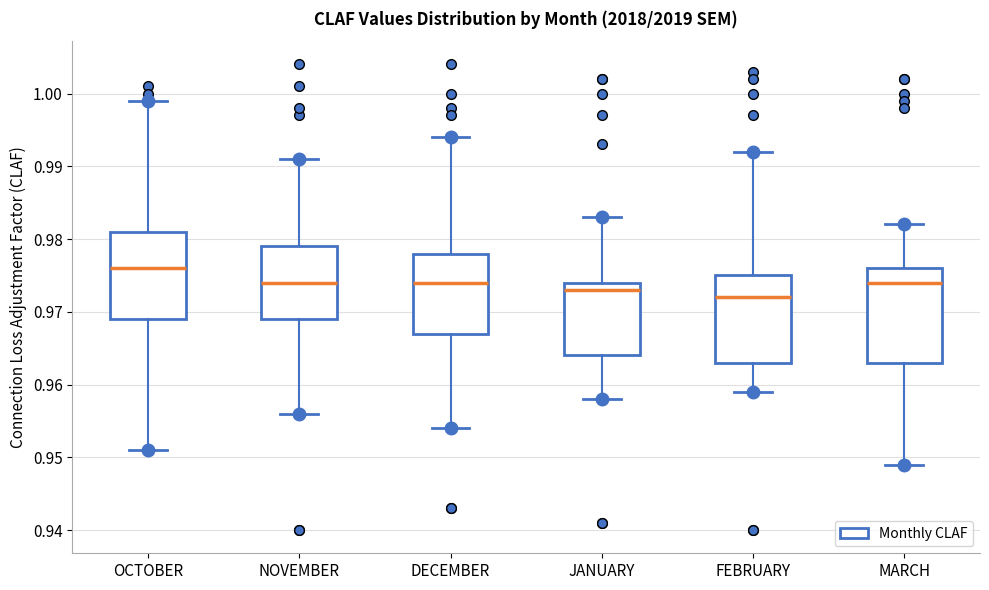

Comparing the boxes themselves (not the whiskers), which one is the tallest?

MARCH